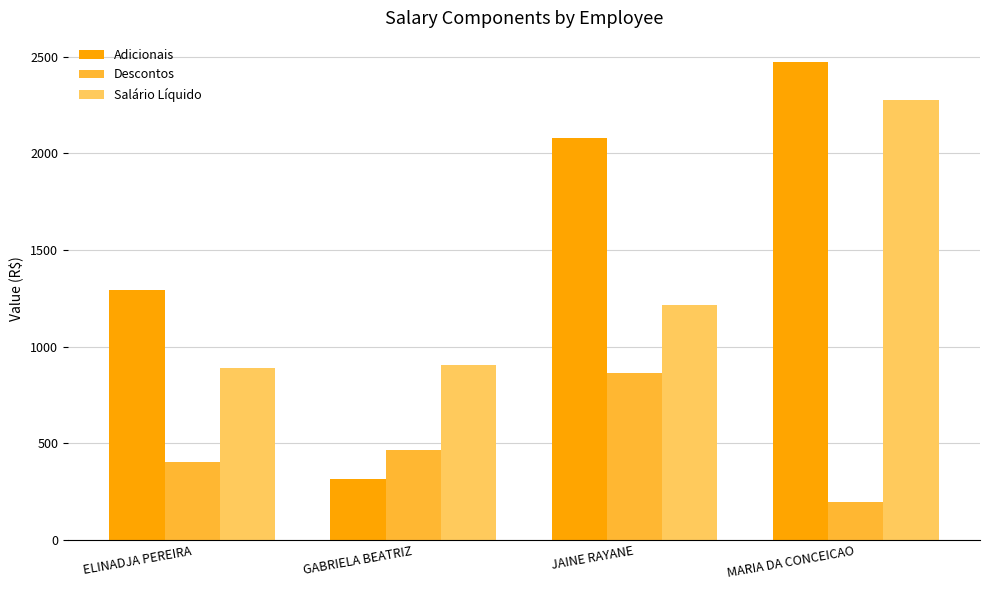

What is the maximum value shown in the chart?

2473.0